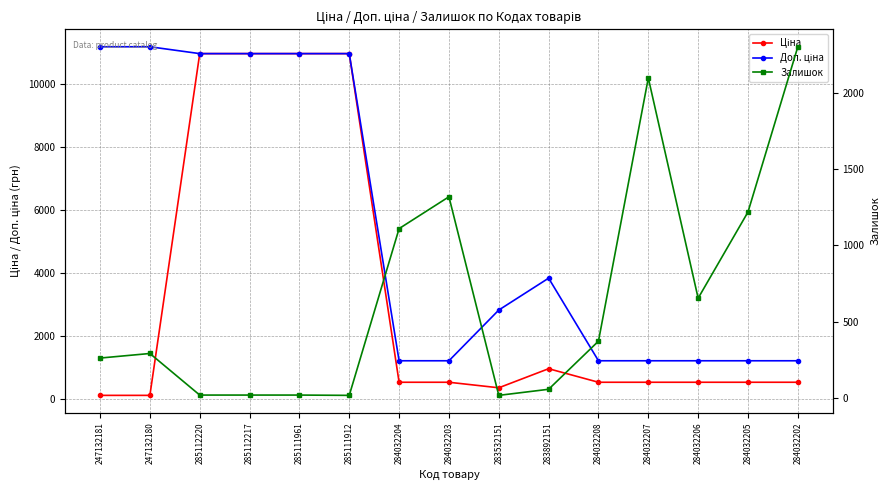

What is the label of the 10th point from the left?

283892151